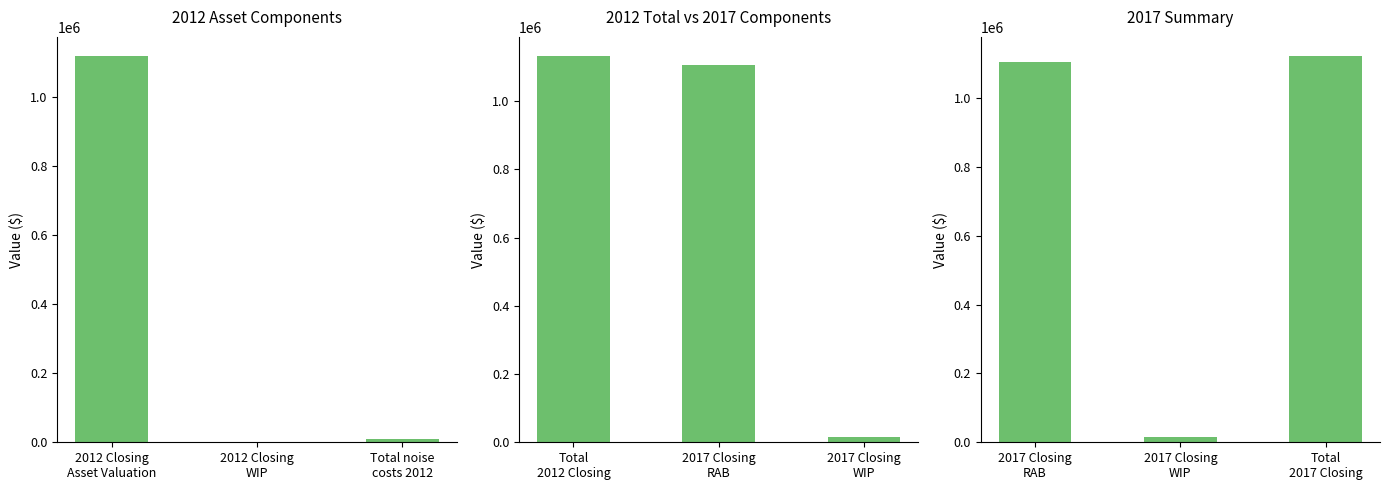

Is it true that 2012 Asset Components equals 10941.1 at Total noise
costs 2012?

True